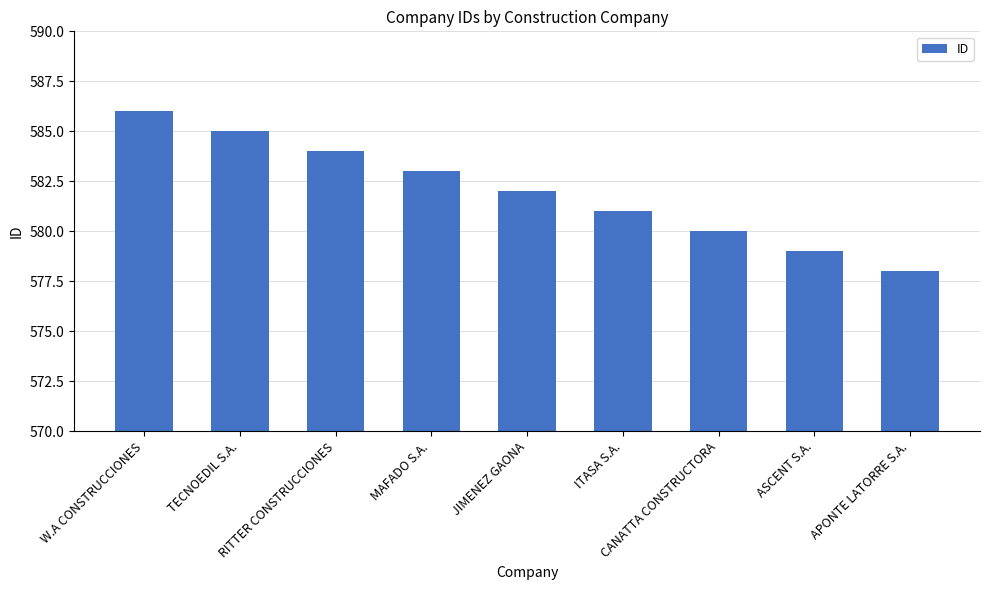

Count the values in the range 580 to 584.

5